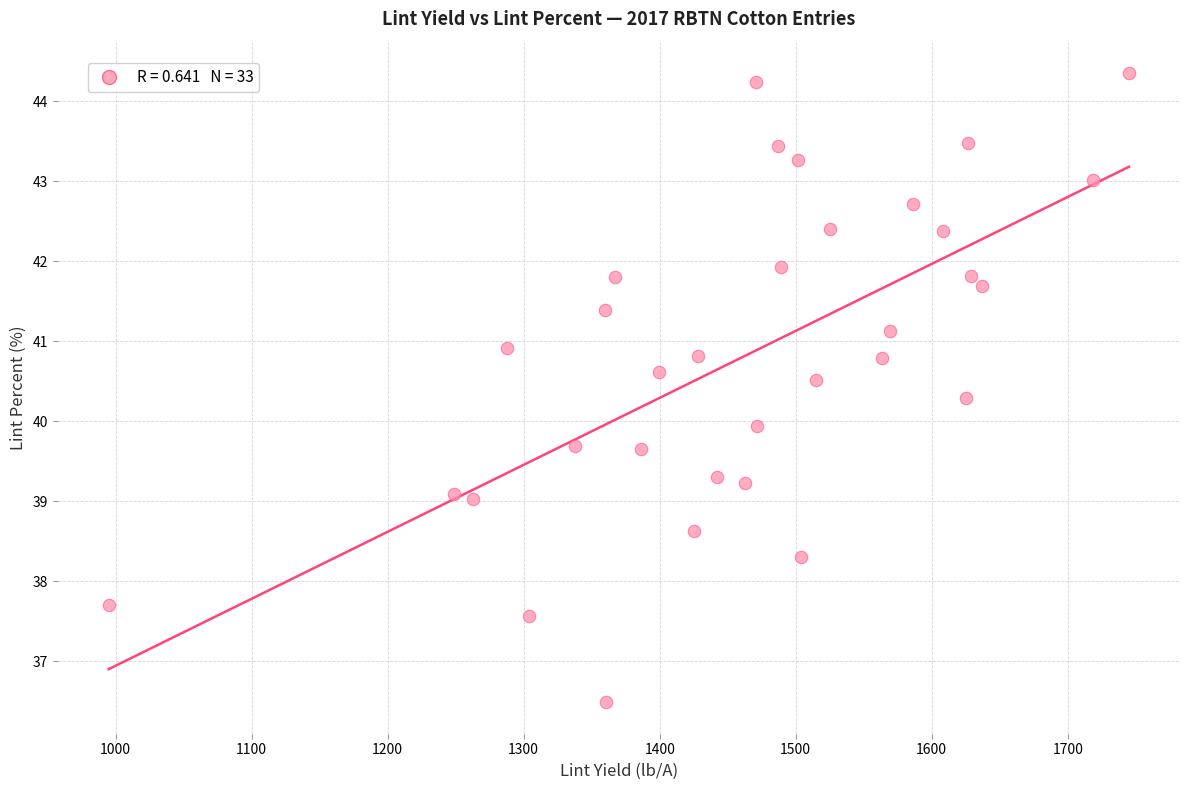

What is the range of Y values (max minus min)?

7.9